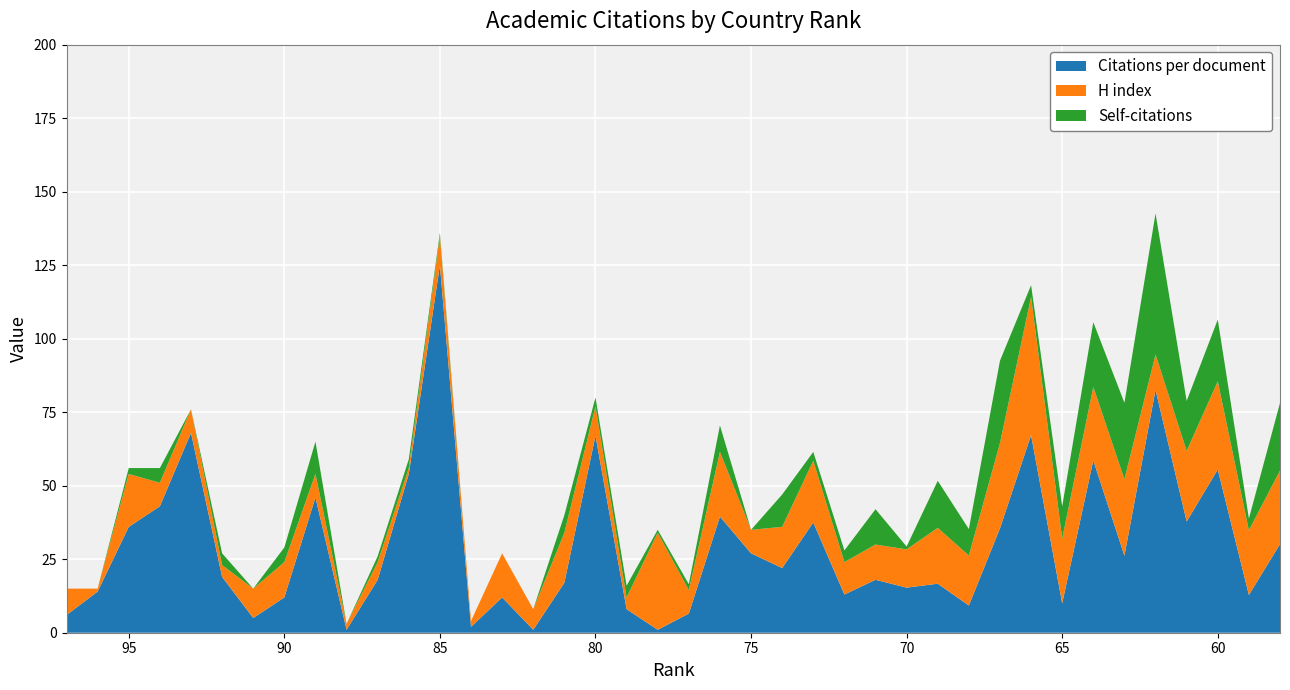

Reading left to right, what are all the values shown in this chart?

Citations per document: 6.0	14.0	36.0	43.0	68.0	19.0	5.0	12.0	46.0	1.0	18.0	54.0	125.0	2.0	12.0	1.0	17.0	67.0	8.0	1.0	6.5	39.5	27.0	22.0	37.5	13.0	18.0	15.3	16.7	9.2	35.5	67.2	10.0	58.6	26.2	82.6	37.8	55.5	12.8	30.1
H index: 9.0	1.0	18.0	8.0	8.0	4.0	10.0	12.0	8.0	2.0	6.0	2.0	10.0	2.0	15.0	7.0	17.0	10.0	4.0	33.0	8.0	22.0	8.0	14.0	21.0	11.0	12.0	13.0	19.0	17.0	29.0	47.0	22.0	25.0	26.0	12.0	24.0	30.0	22.0	25.0
Self-citations: 0.0	0.0	2.0	5.0	0.0	4.0	0.0	5.0	11.0	0.0	2.0	3.0	1.0	0.0	0.0	0.0	6.0	3.0	4.0	1.0	2.0	9.0	0.0	11.0	3.0	4.0	12.0	1.0	16.0	9.0	28.0	4.0	11.0	22.0	26.0	48.0	17.0	21.0	4.0	23.0